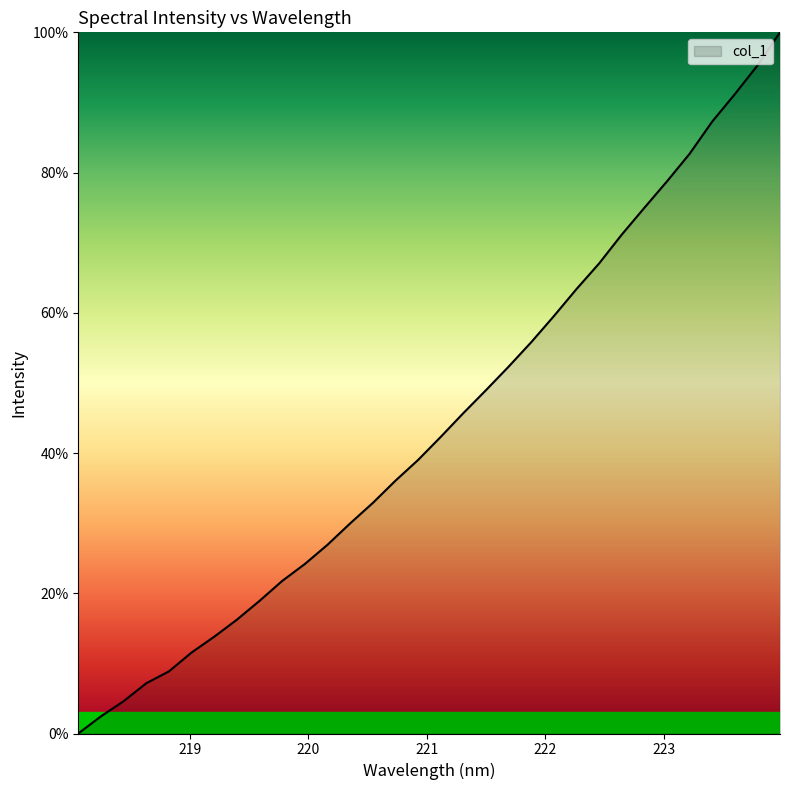

What is the difference between the maximum and minimum values?

100.0